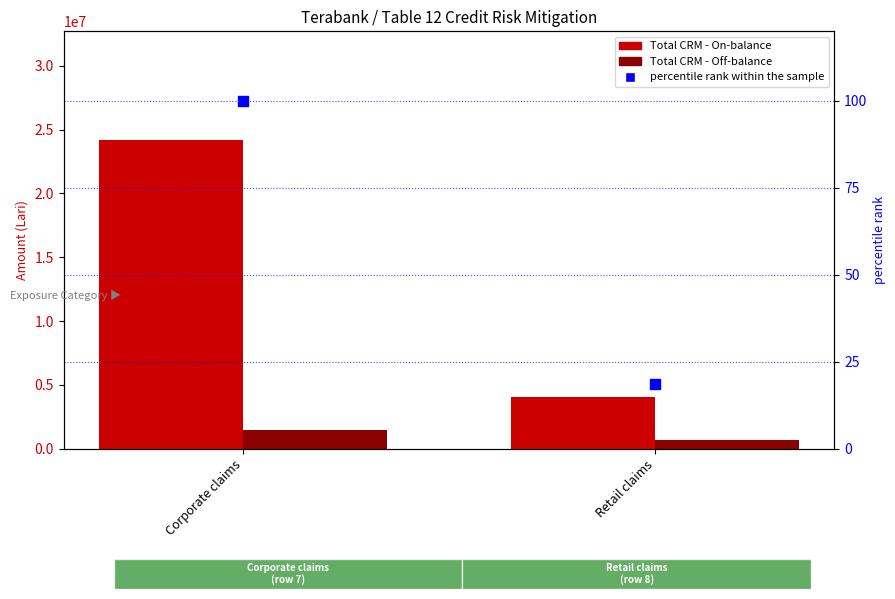

At which category is the sum across all series the highest?

Corporate claims